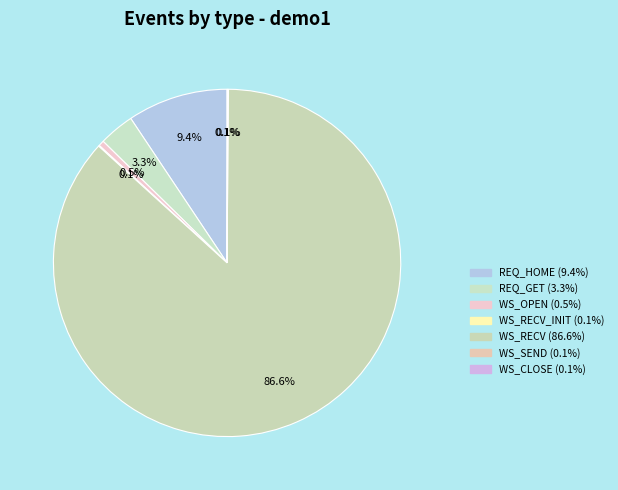

Which slice is the smallest?

WS_SEND